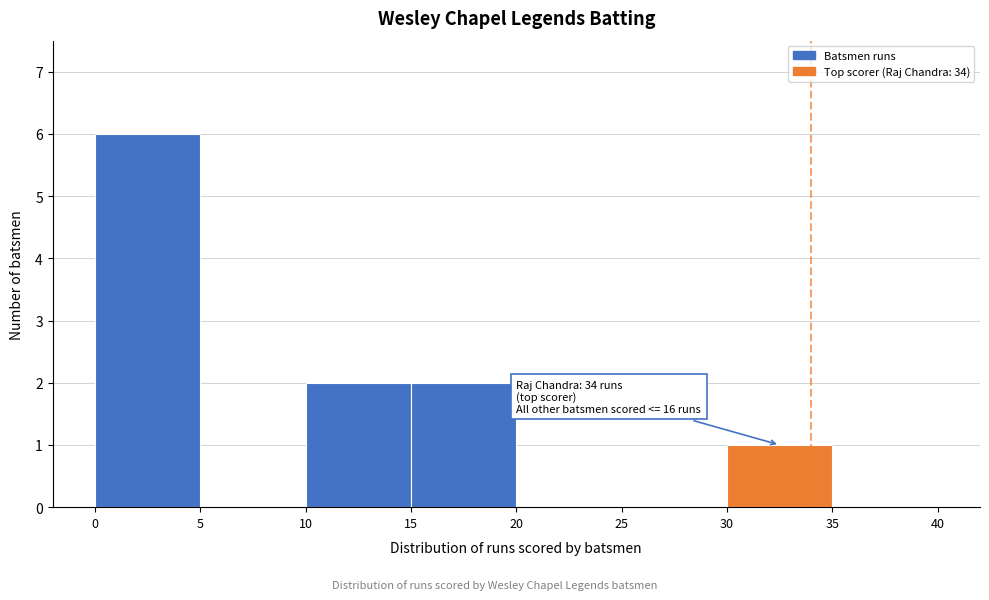

Over which range of the x-axis is the bar tallest?

0 to 5